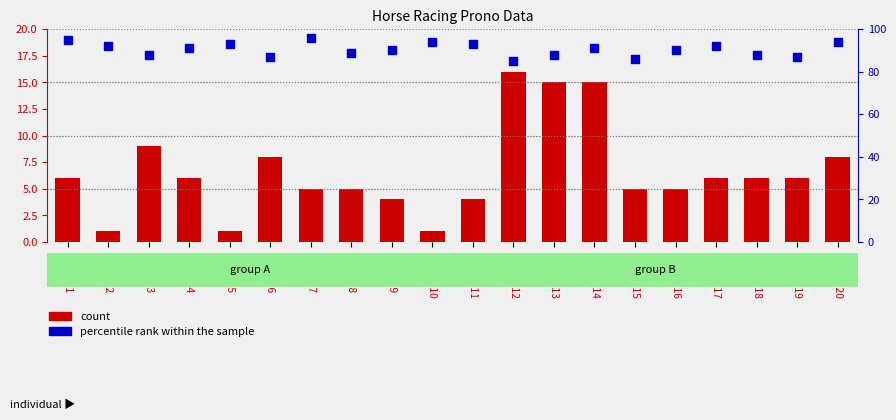

At how many categories does at least one series exceed 95?

1